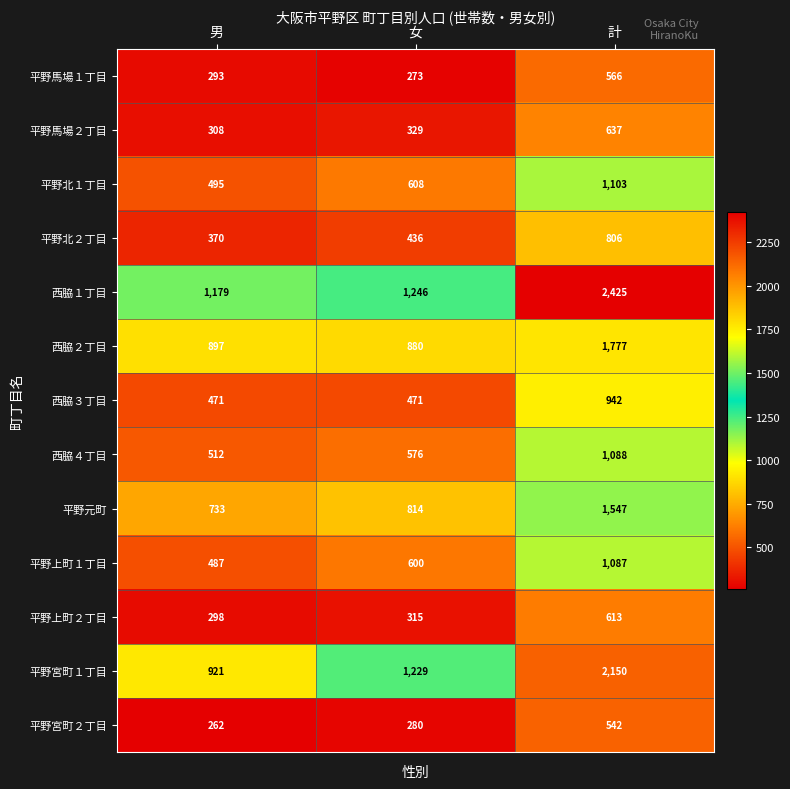

At which category does the chart reach its peak across all series?

計